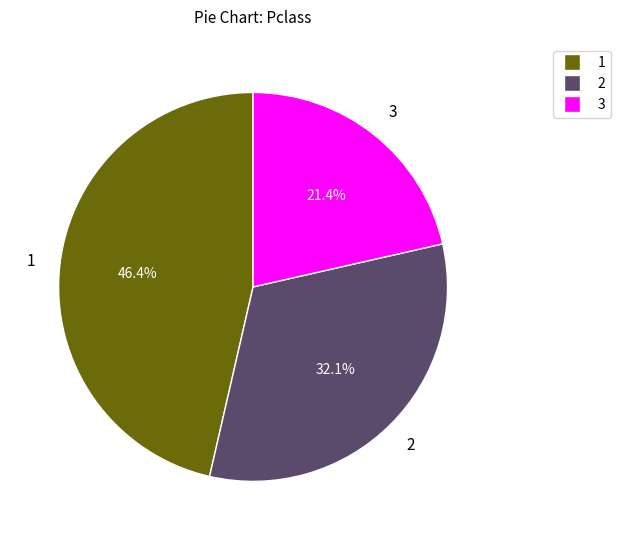

Is there a majority slice in this chart?

No